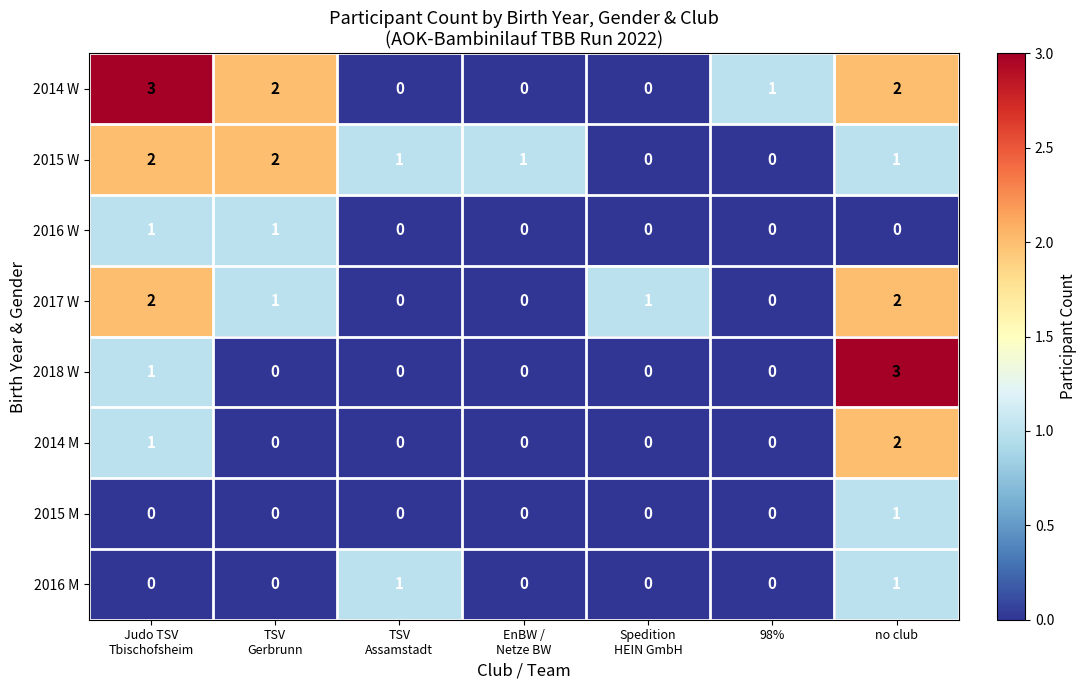

What is the sum of all 2014 W values?

8